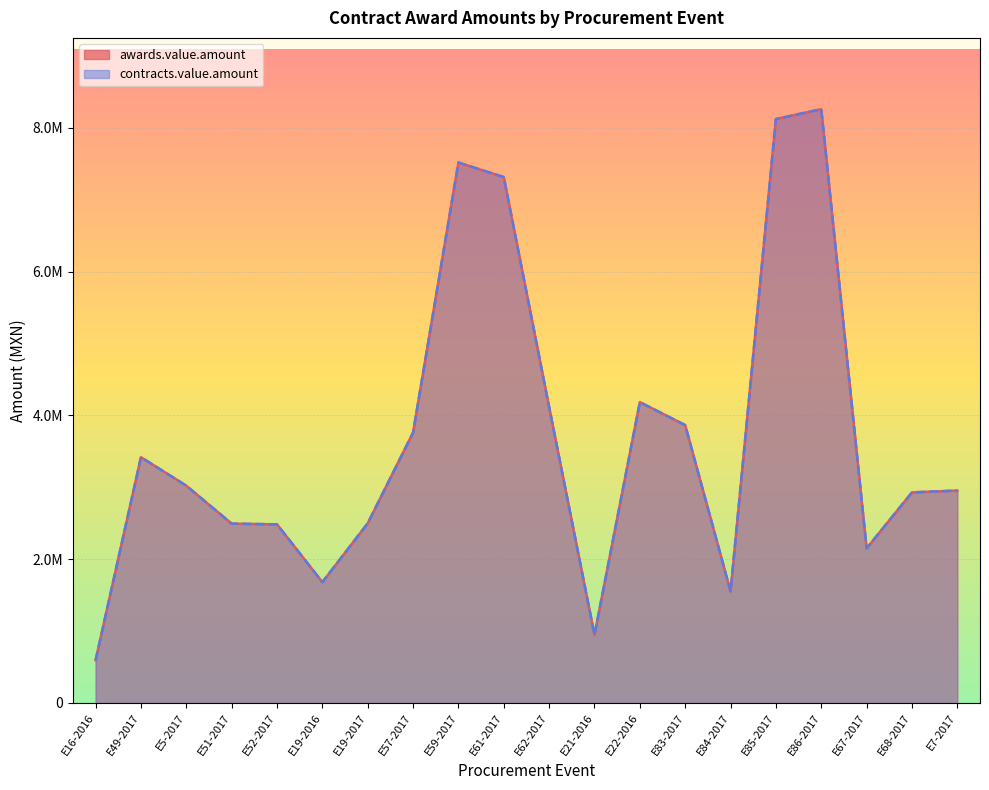

Which category has the highest value in the contracts.value.amount series?

E86-2017